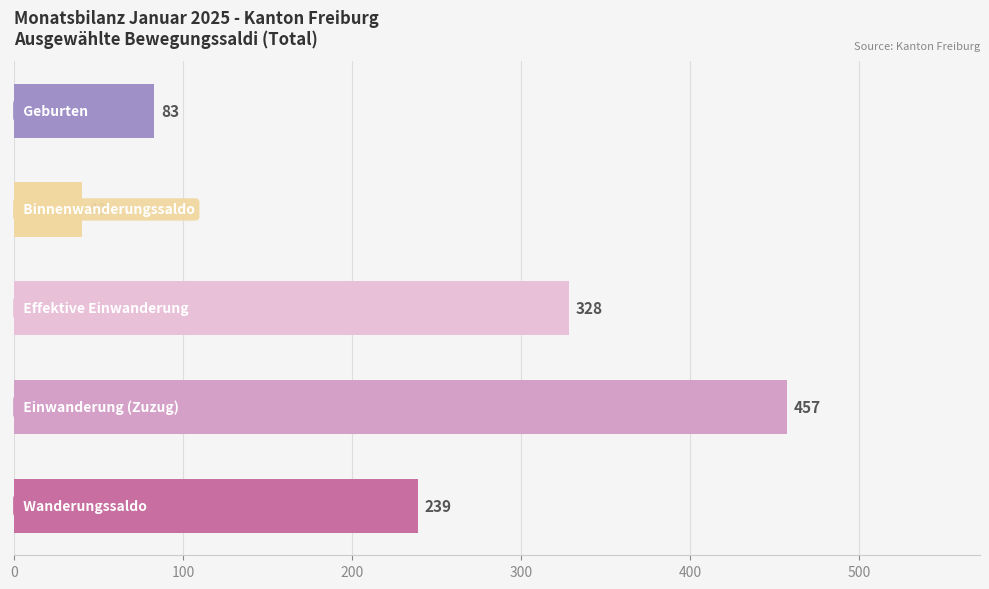

What is the difference between the maximum and minimum values?

417